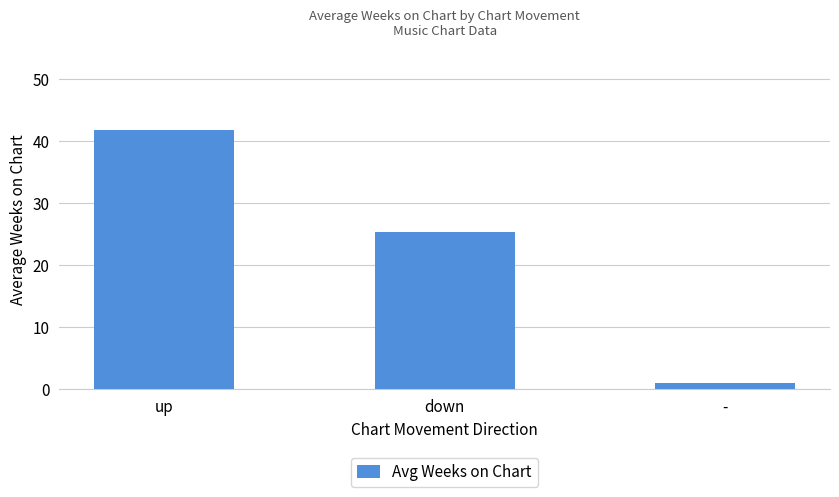

At which category does the chart reach its minimum across all series?

-